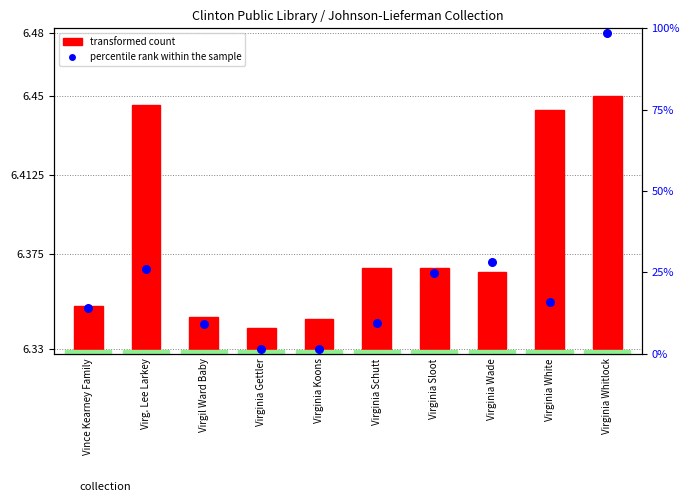

Which series reaches the maximum Y coordinate?

percentile rank within the sample